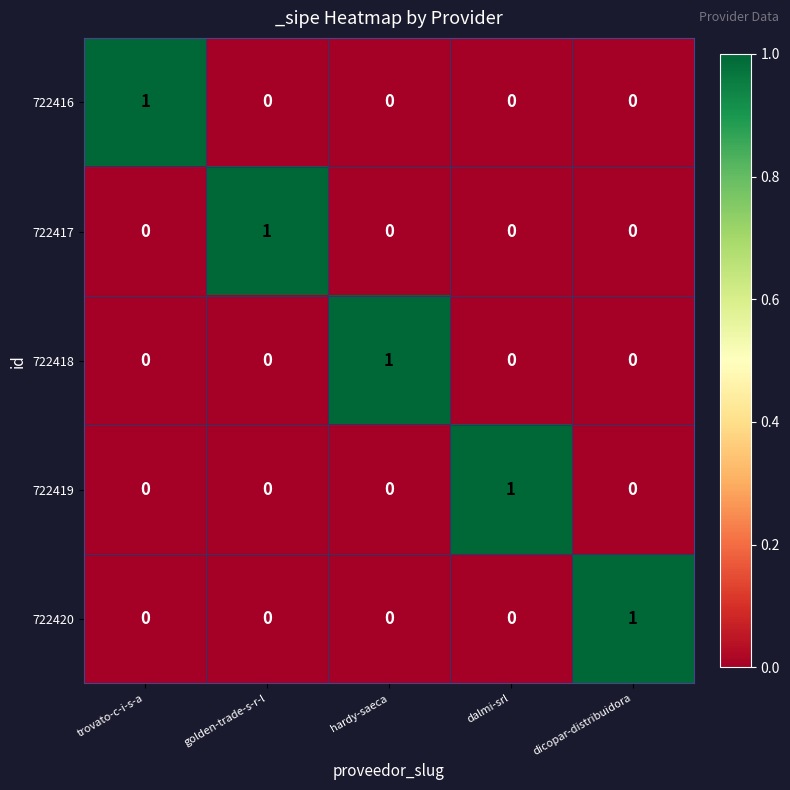

At how many categories does at least one series exceed 0?

5